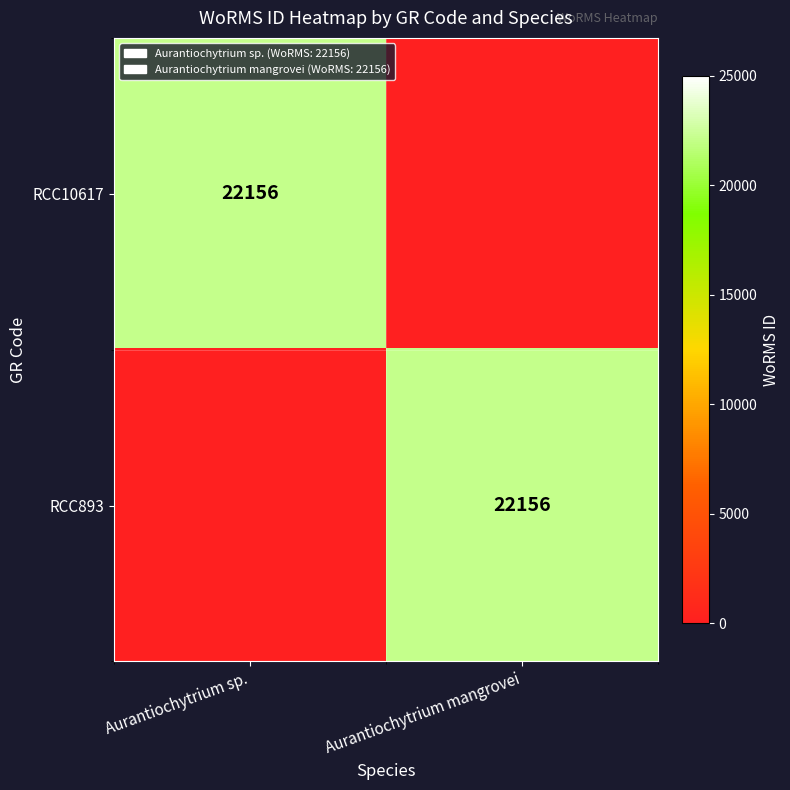

Which series has the widest spread of values?

RCC10617